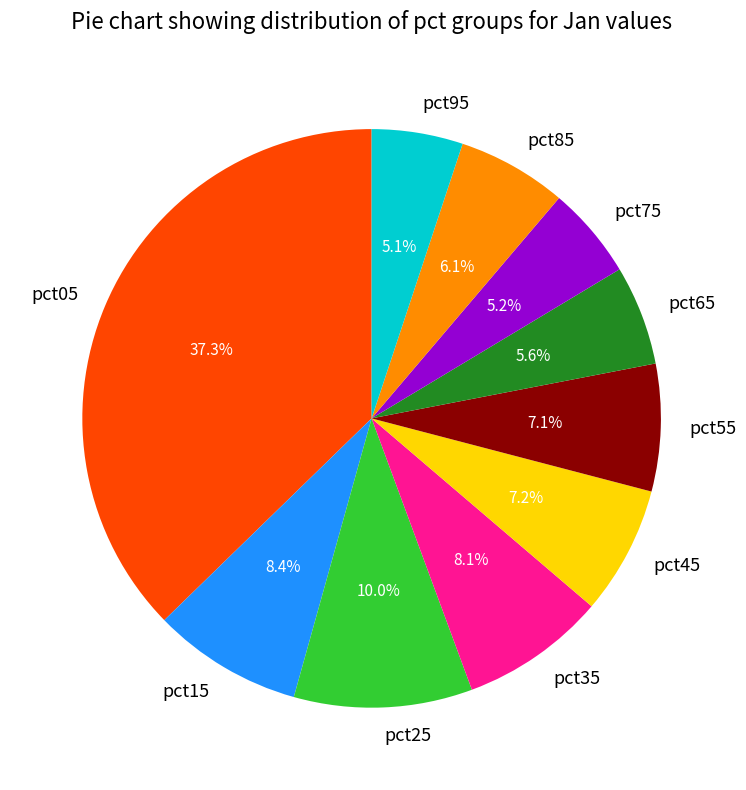

To the nearest percent, what is the difference between the largest and smallest slice percentages?

32%